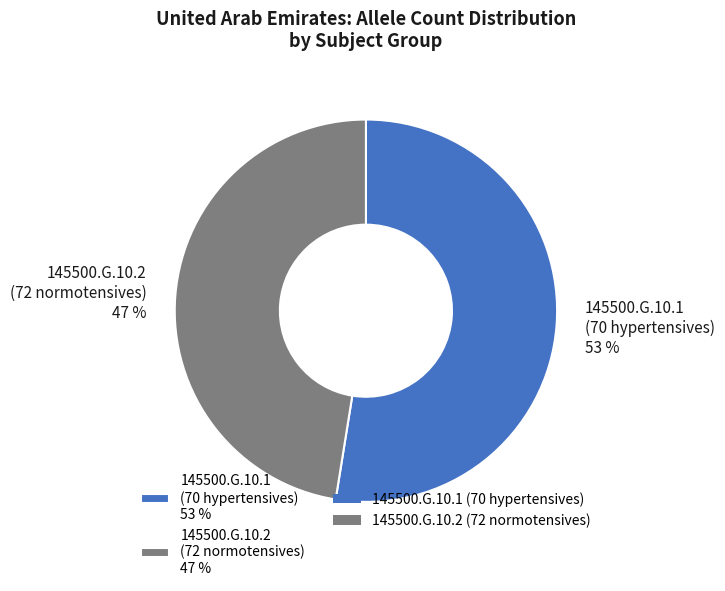

Combined, do 145500.G.10.2 (72 normotensives) 47 % and 145500.G.10.1 (70 hypertensives) 53 % account for over 50%?

Yes